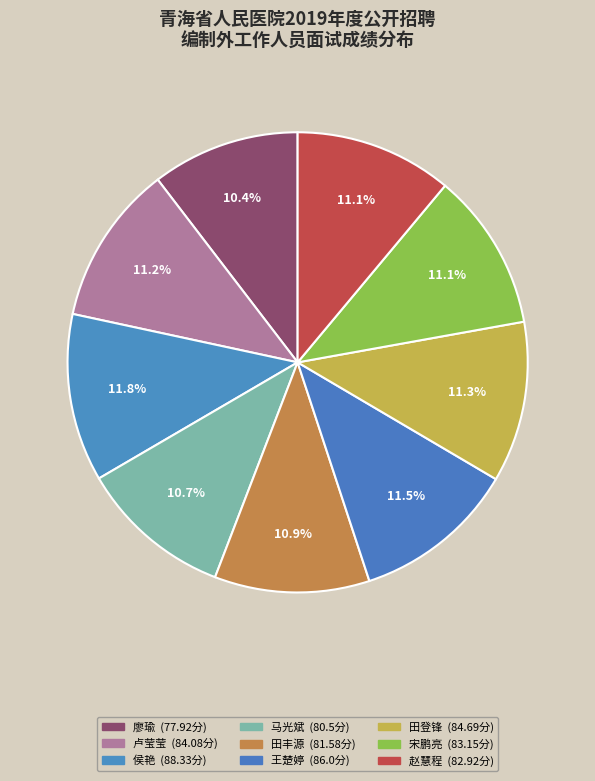

How many segments does this pie chart have?

9